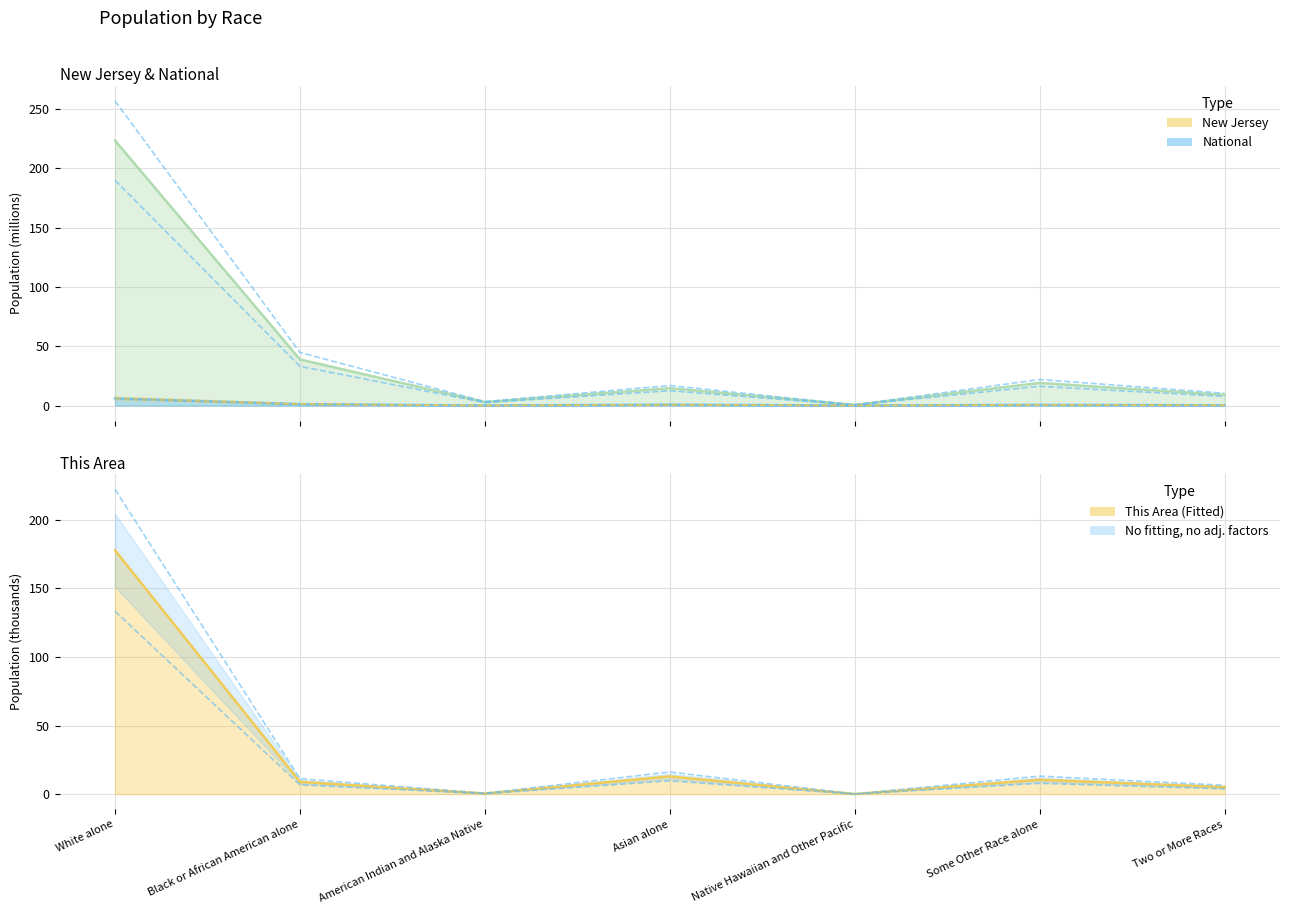

How many interior local peaks does the National series have?

2